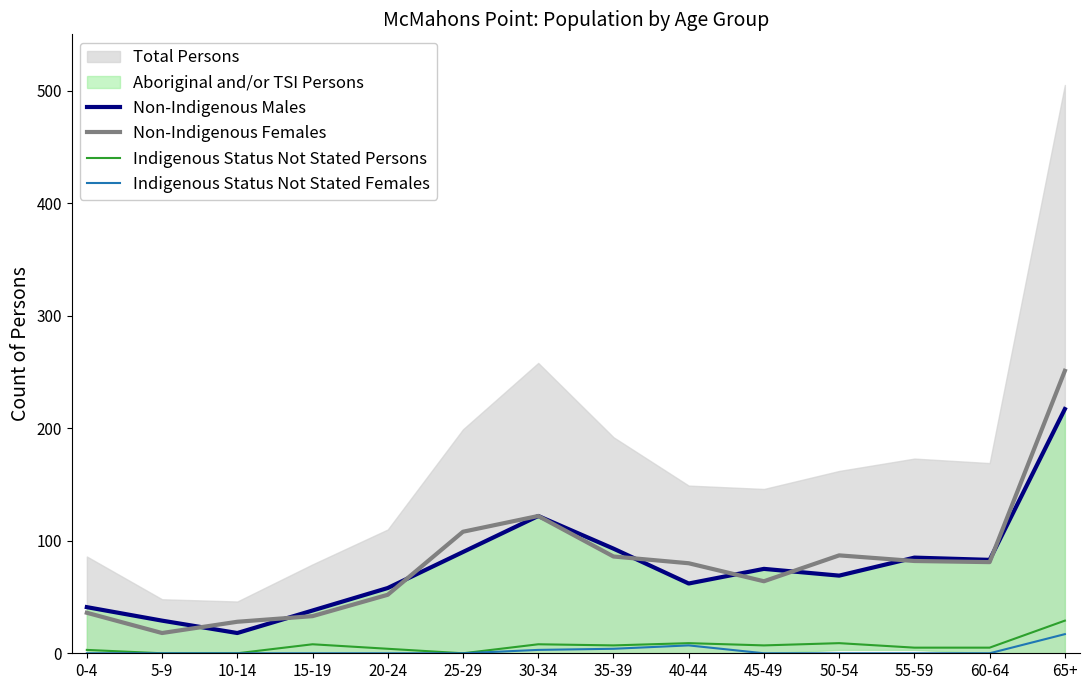

Where is Non-Indigenous Females nearest to the value 134?

30-34